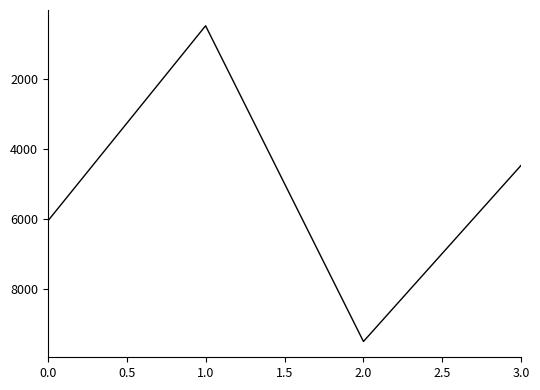

How many interior local valleys (lower than both neighbors) does the data have?

1